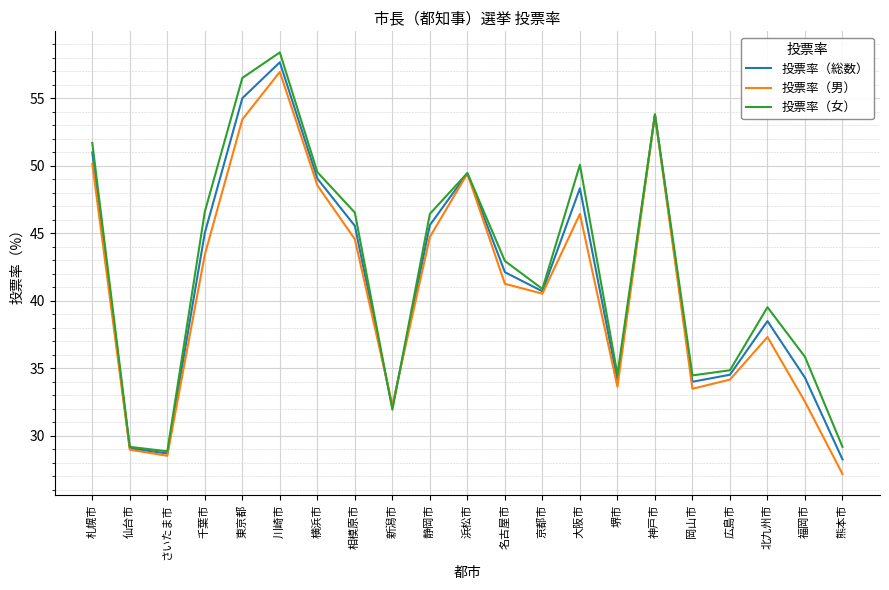

How many lines are shown in the chart?

3